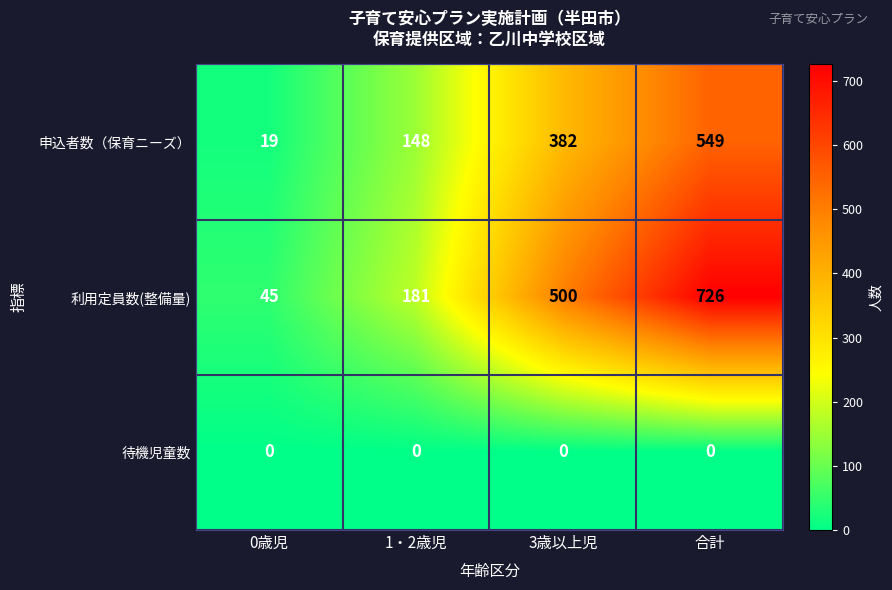

Which series has the largest total across all categories?

利用定員数(整備量)